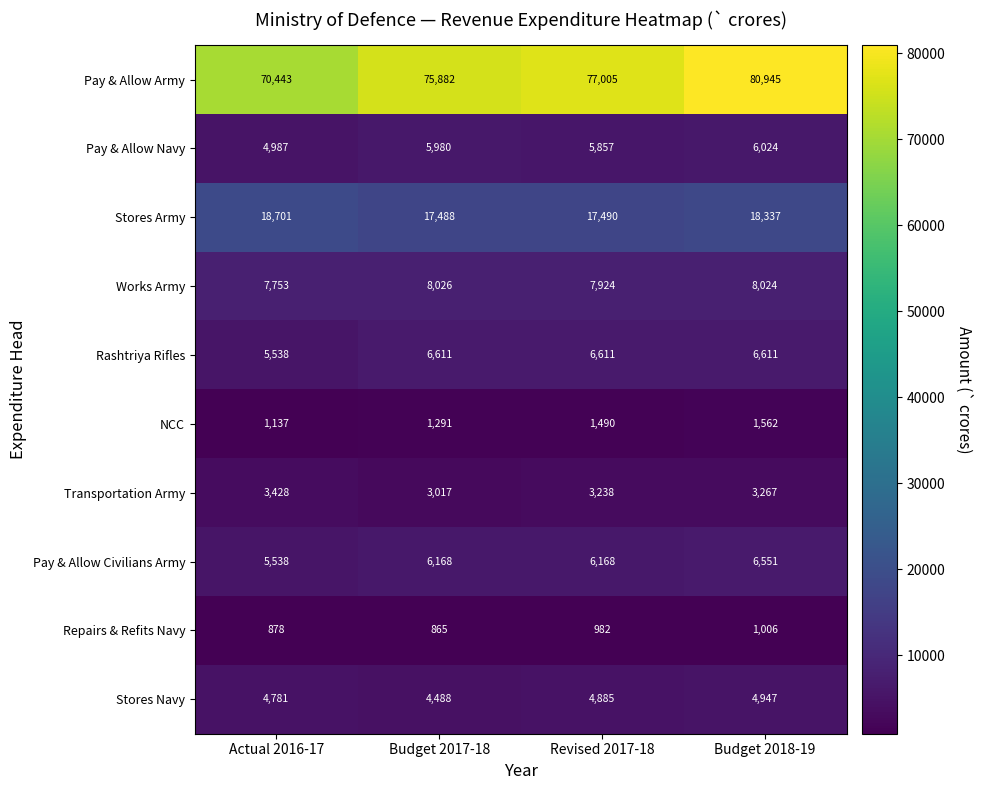

How many categories are shown in the chart?

4